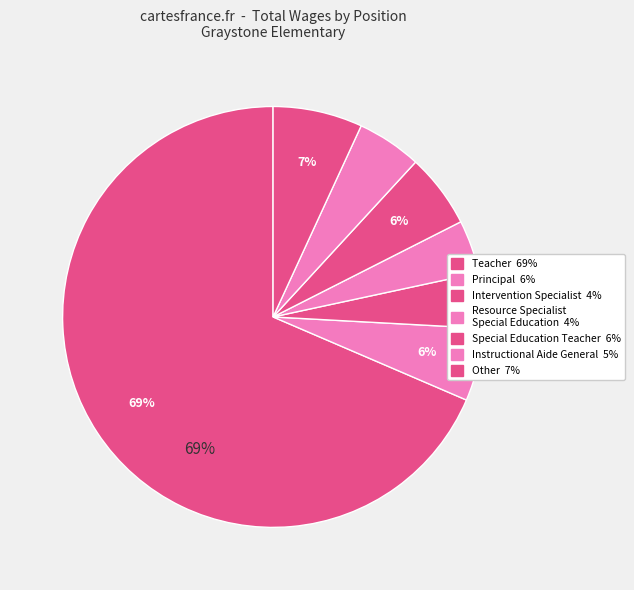

Combined, what portion of the pie is Instructional Aide General and Other?

11.8%